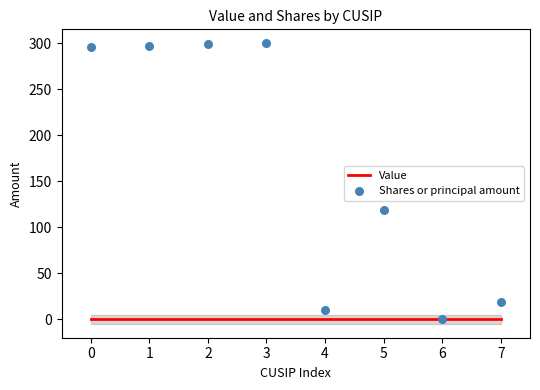

At how many categories does at least one series exceed 60?

5